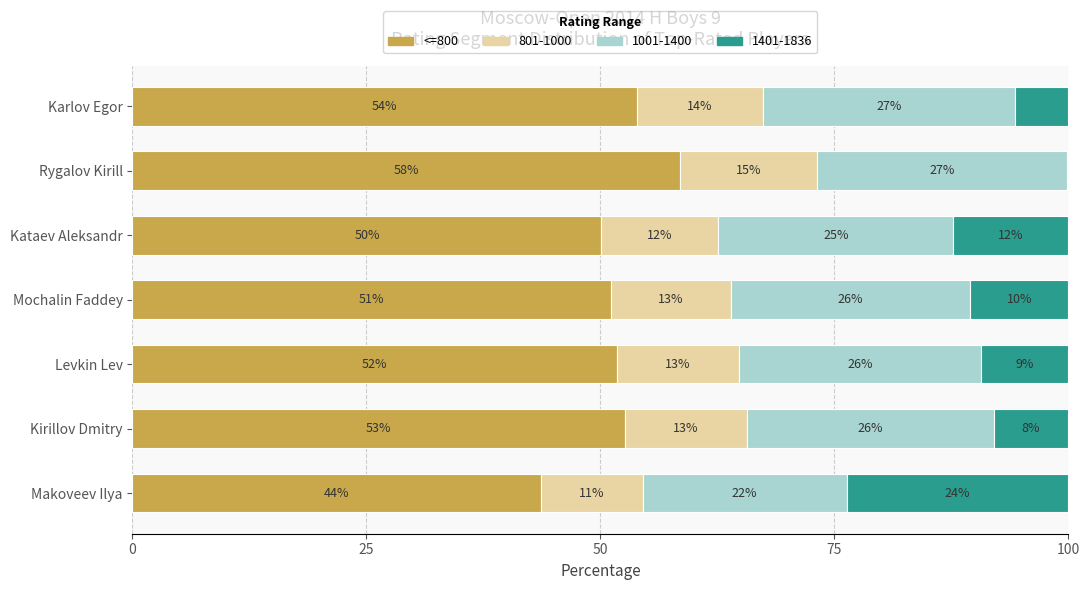

What is the total value across all series at Mochalin Faddey?

100.0